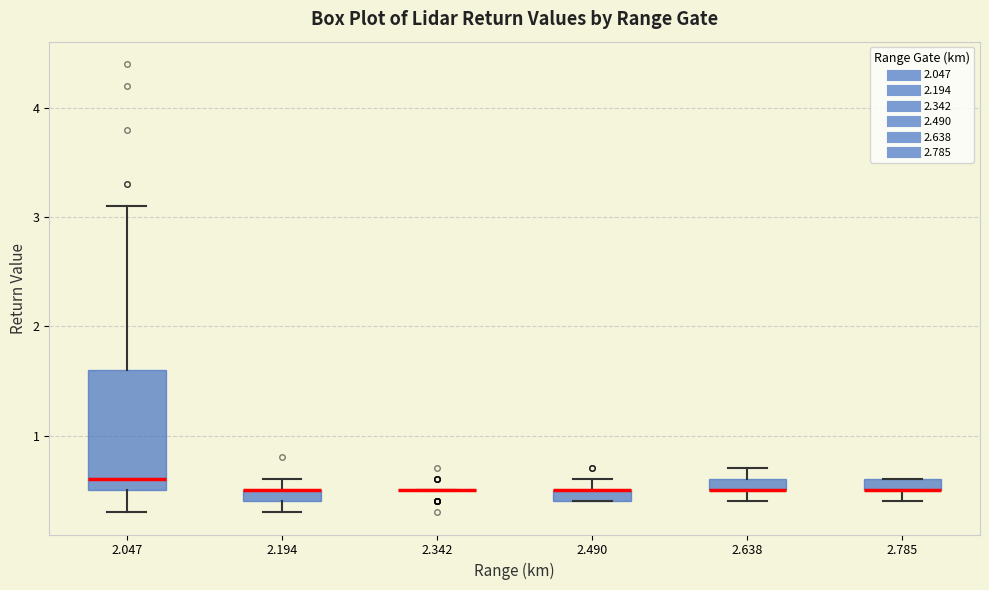

Comparing the boxes themselves (not the whiskers), which one is the tallest?

2.047